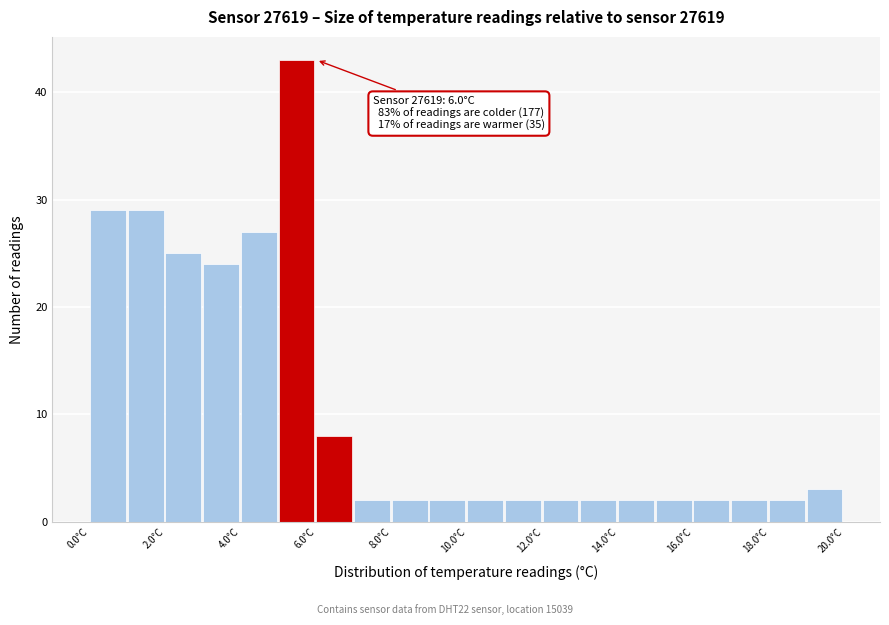

Which range on the x-axis has the tallest bar?

5 to 6